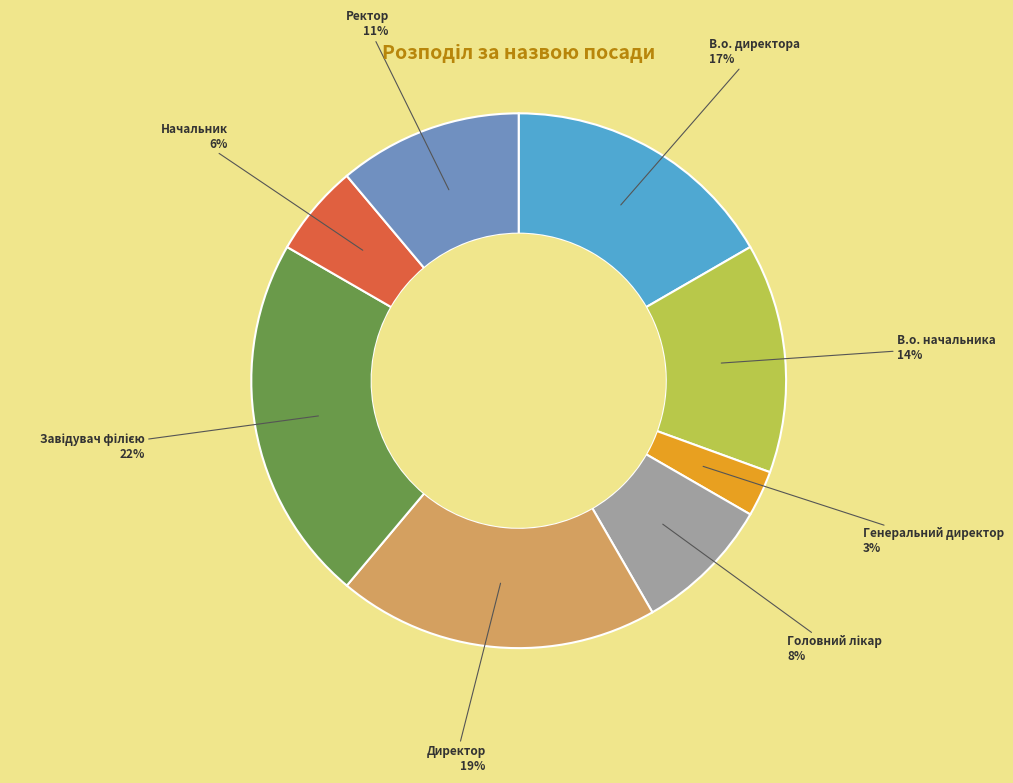

True or false: В.о. начальника accounts for 28% of the total.

False